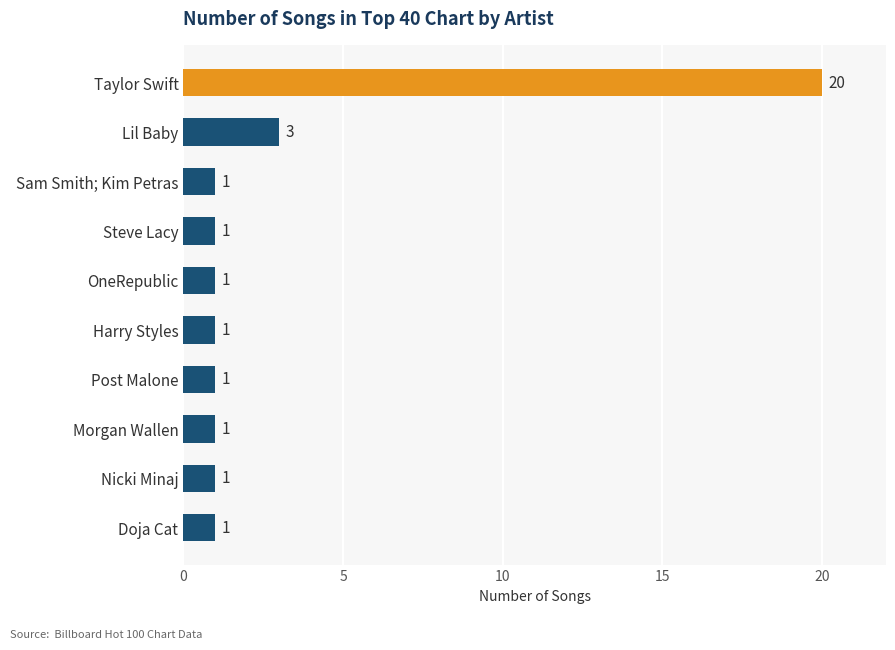

What position from the top is Doja Cat?

10